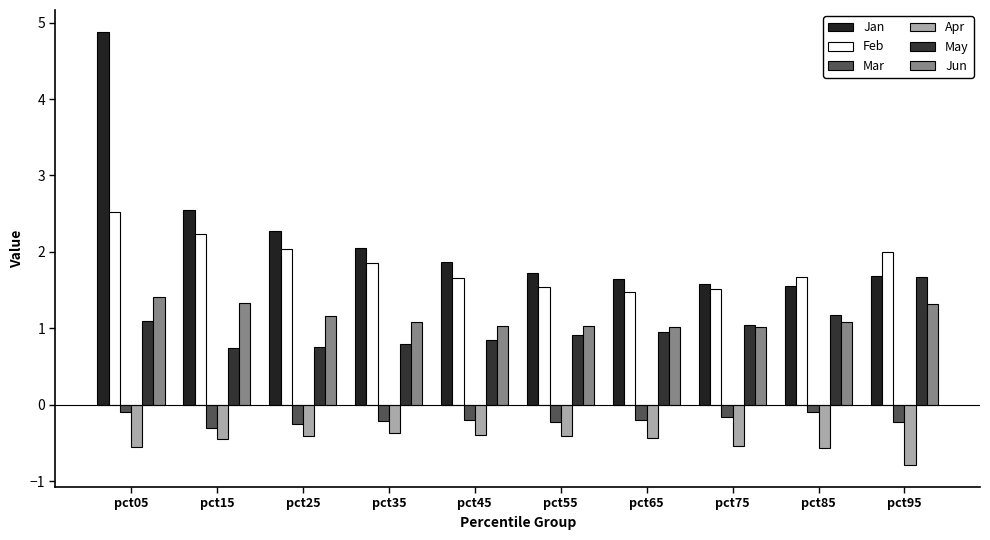

How many groups of bars are there?

10